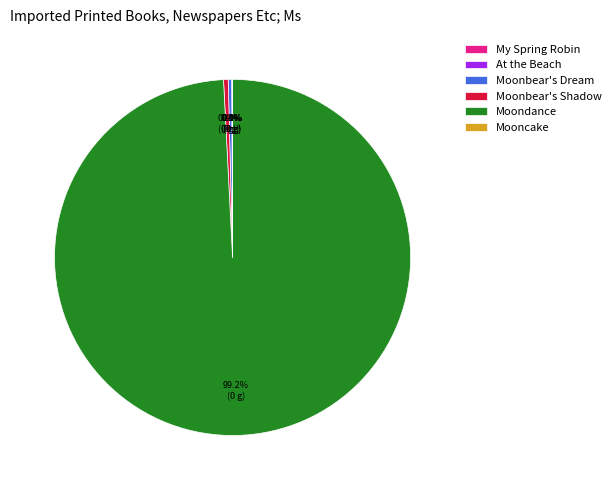

What is the largest slice in the pie chart?

Moondance